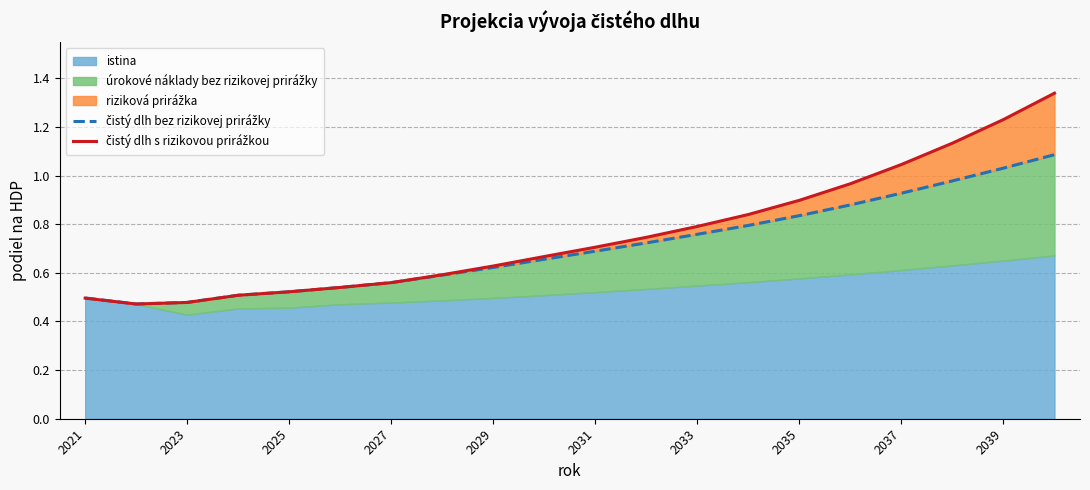

In čistý dlh s rizikovou prirážkou, how many points are lower than both neighbors (excluding endpoints)?

1